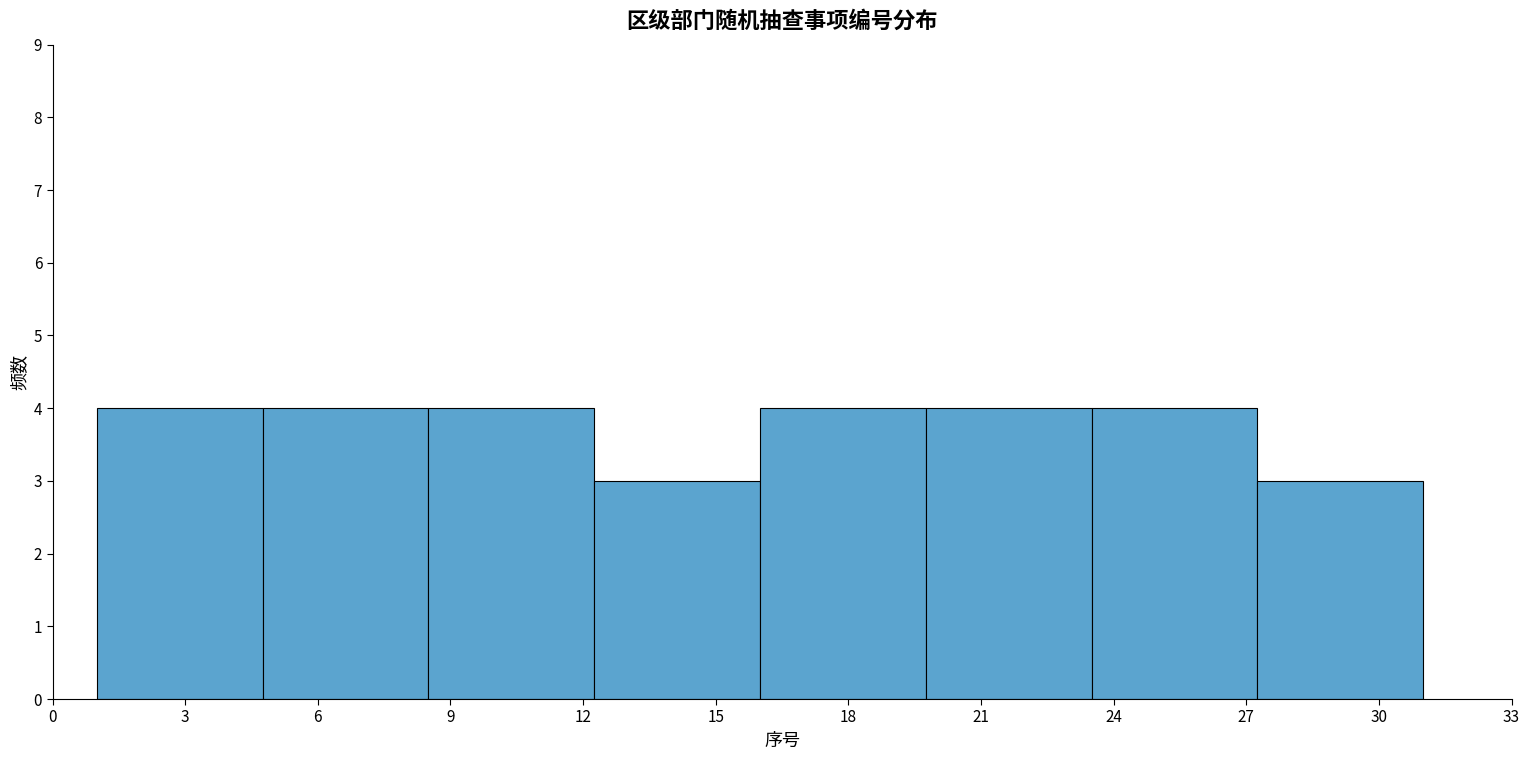

Reading left to right, list every bar in this chart as the range it spans on the x-axis followed by its height. Neither the bar edges nor the heights are printed on the chart, so give them approximately, as read against the axes.

1.00 to 4.75: 4
4.75 to 8.50: 4
8.50 to 12.25: 4
12.25 to 16.00: 3
16.00 to 19.75: 4
19.75 to 23.50: 4
23.50 to 27.25: 4
27.25 to 31.00: 3